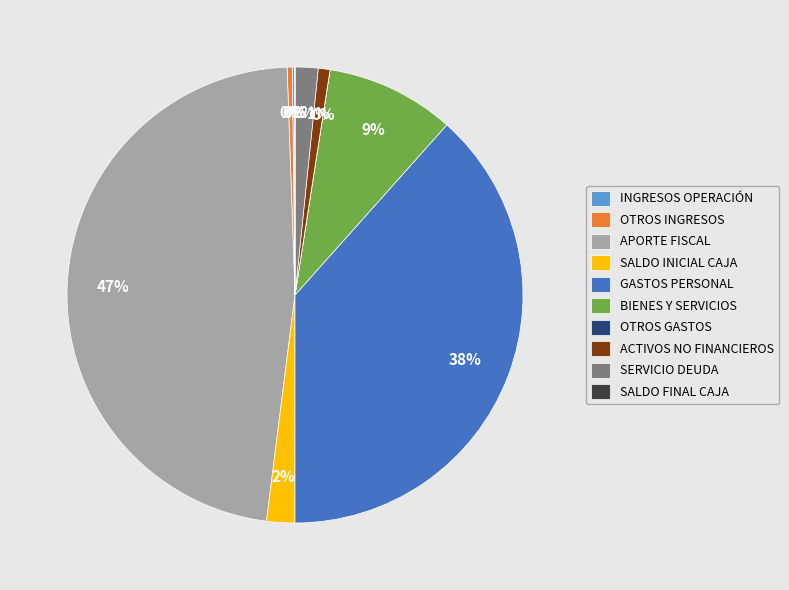

To the nearest percent, what is the difference between the largest and smallest slice percentages?

47%